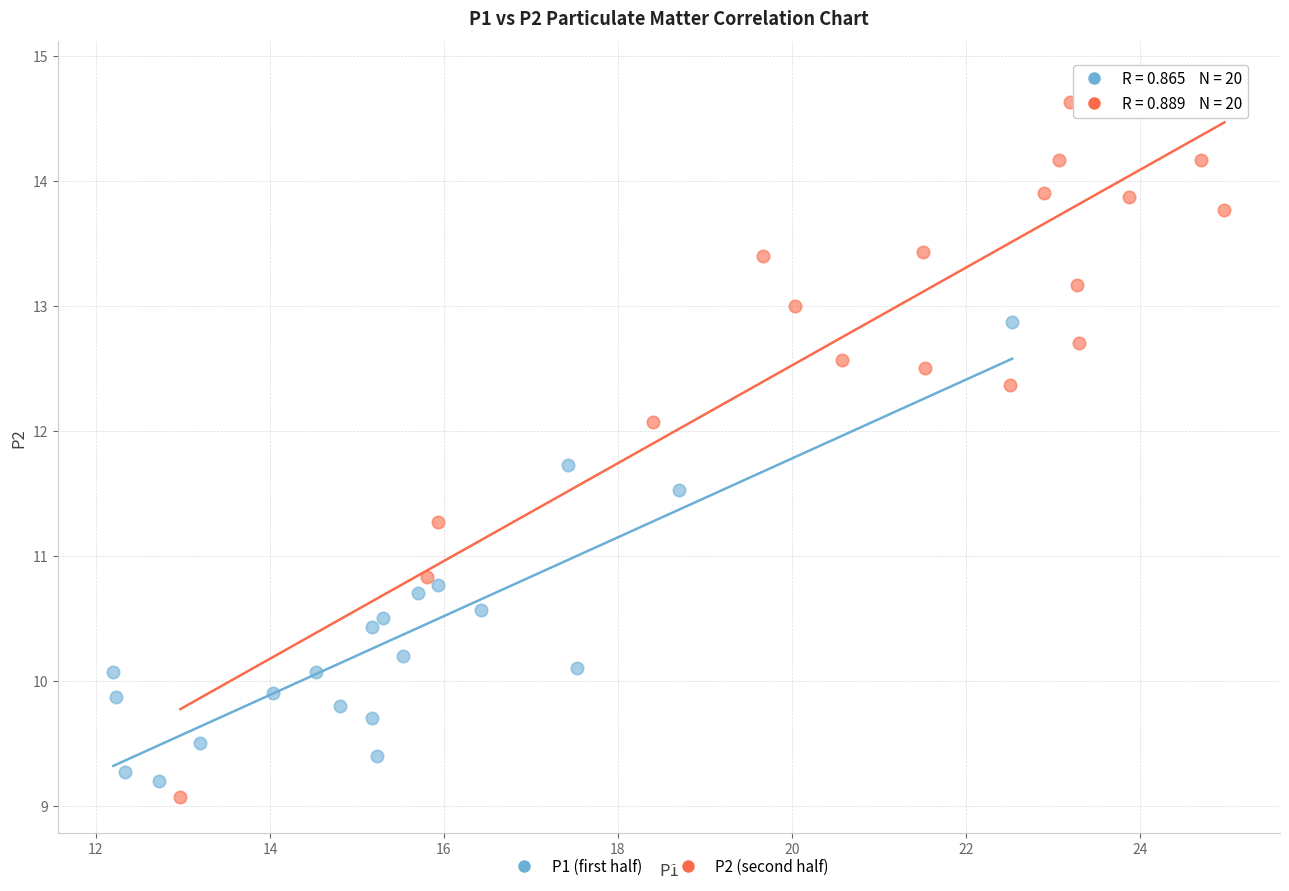

Which series contains the highest Y value?

P2 (second half)